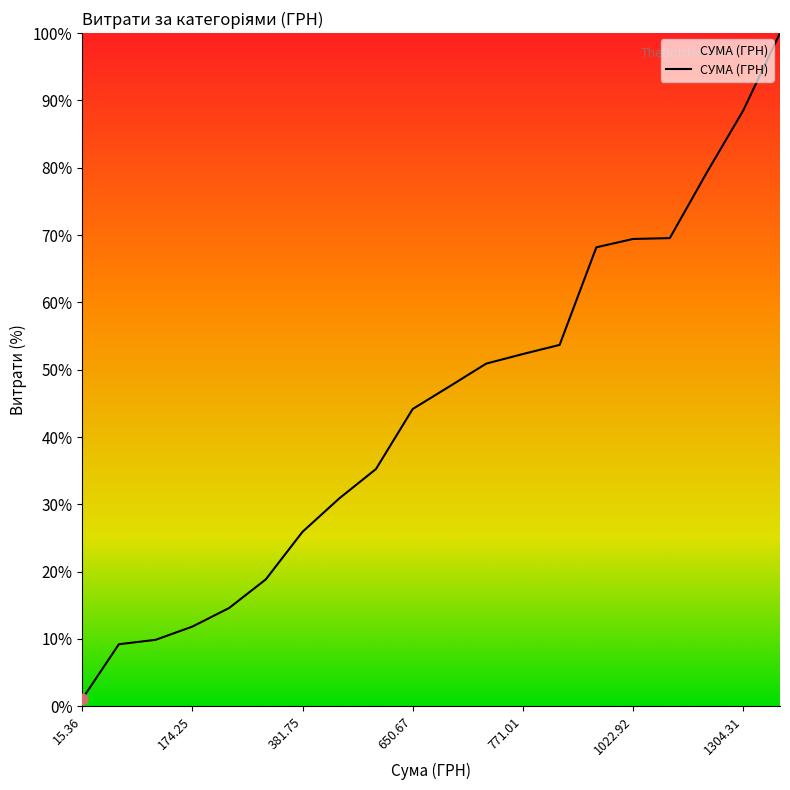

What is the maximum value shown in the chart?

100.0